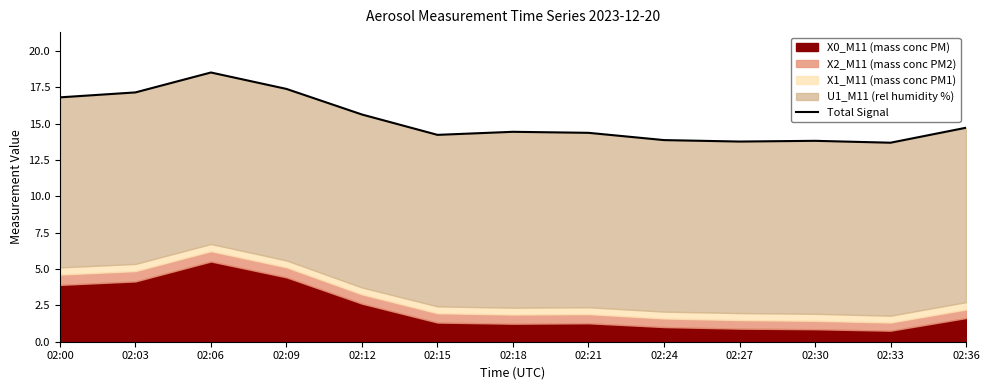

The value at 02:18 is 14.4. True or false?

True